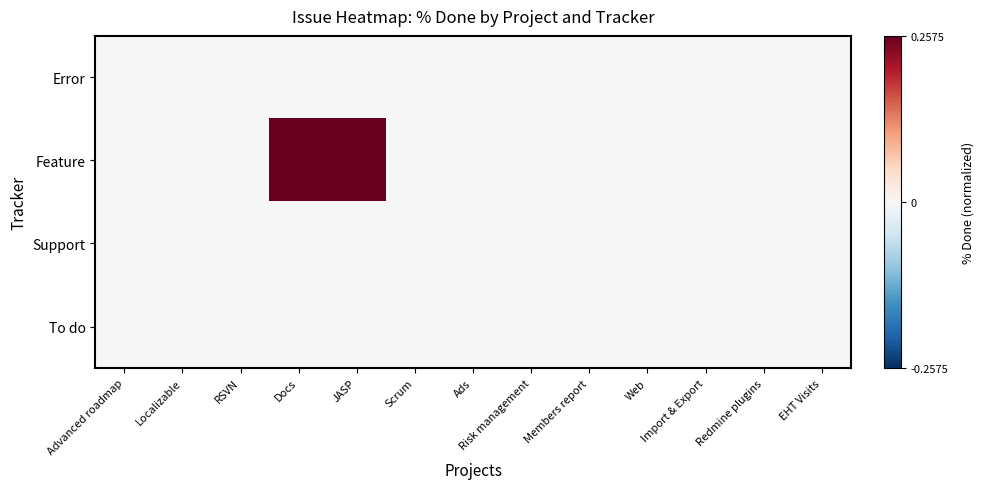

Rank the series at Docs from highest to lowest value.

Feature, Error, Support, To do